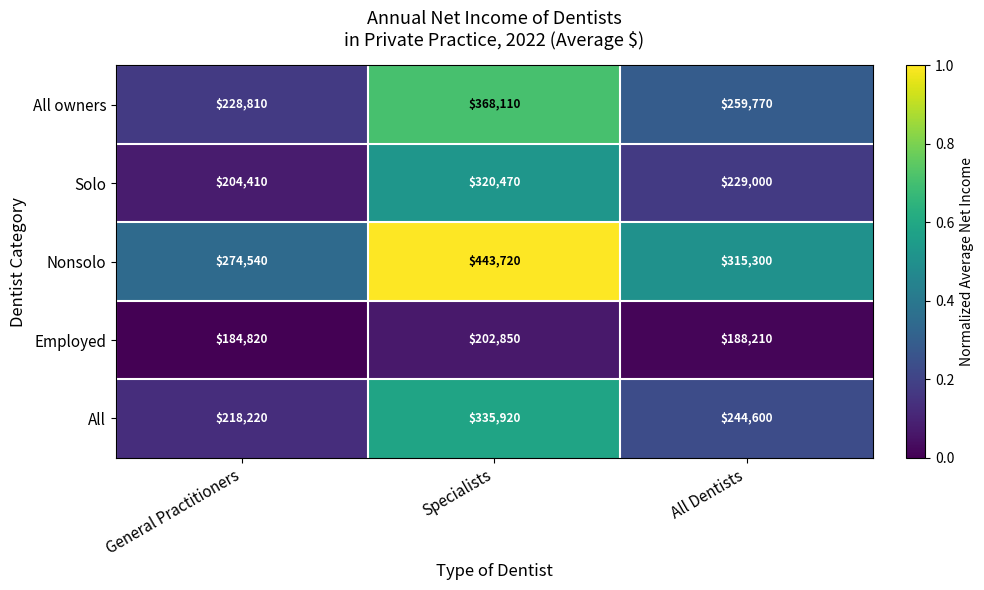

Reading right to left, list all the values displayed in this chart.

All owners: All Dentists=259770	Specialists=368110	General Practitioners=228810
Solo: All Dentists=229000	Specialists=320470	General Practitioners=204410
Nonsolo: All Dentists=315300	Specialists=443720	General Practitioners=274540
Employed: All Dentists=188210	Specialists=202850	General Practitioners=184820
All: All Dentists=244600	Specialists=335920	General Practitioners=218220